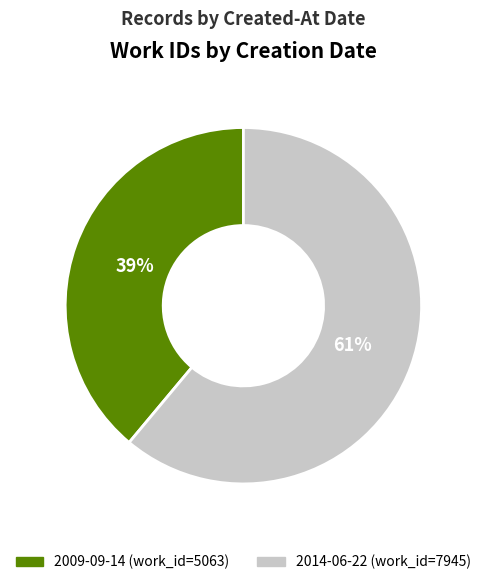

How many segments does this pie chart have?

2